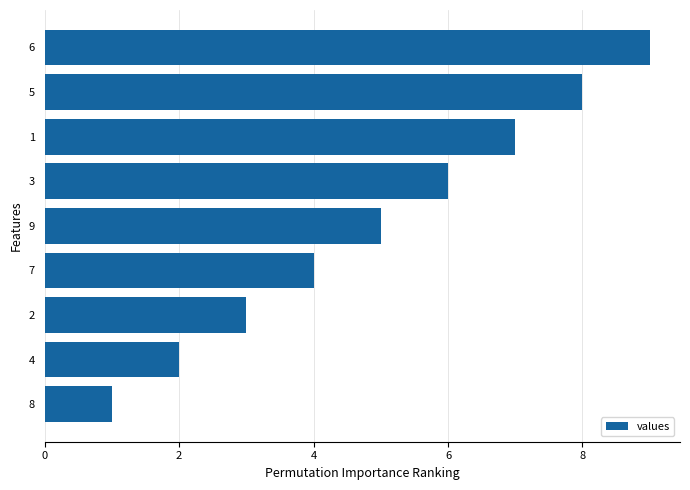

Count the number of data series in this chart.

1